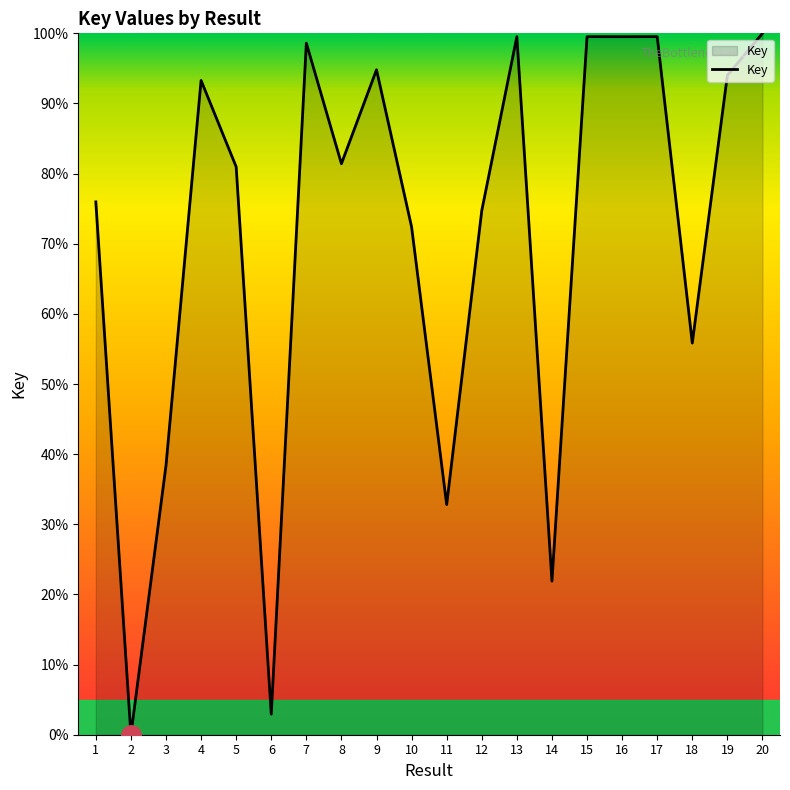

What is the ratio of the value at 12 to the value at 14?

3.4